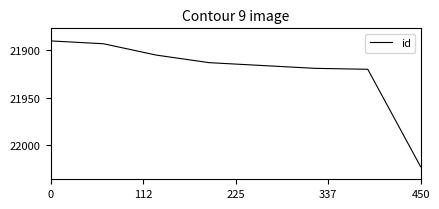

True or false: there are more than 2 points higher than both neighbors.

False